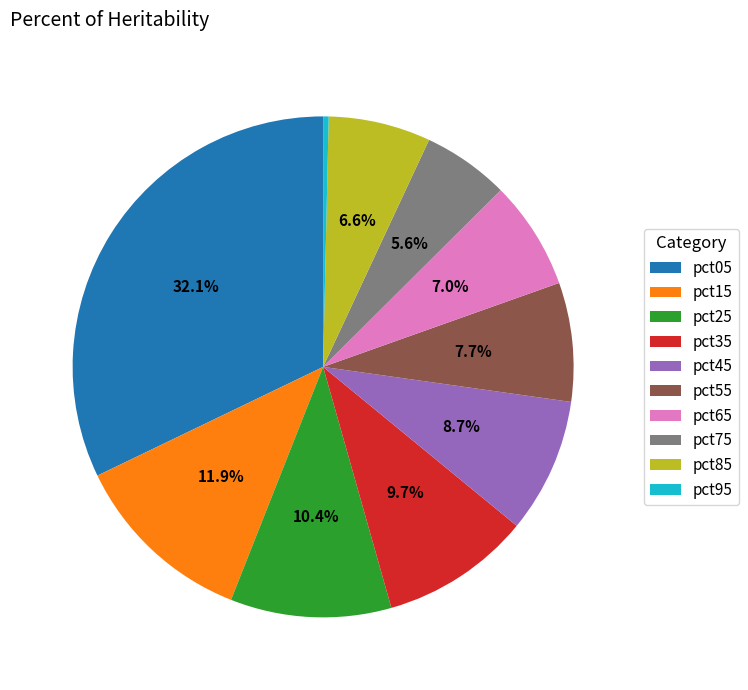

The pct35 slice represents 10% of the pie. True or false?

True